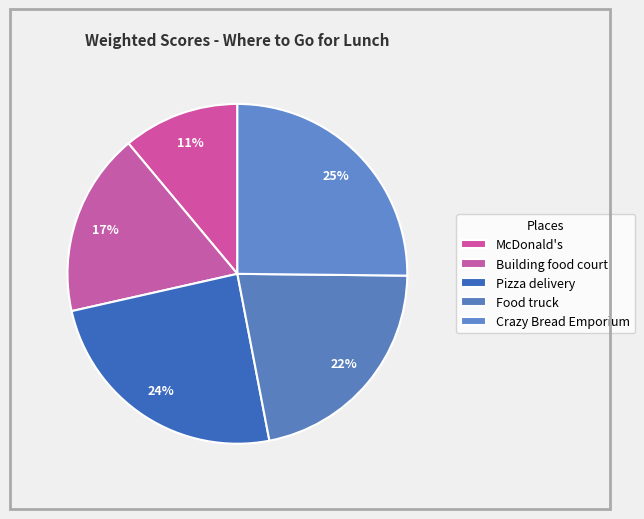

The Pizza delivery slice represents 24% of the pie. True or false?

True